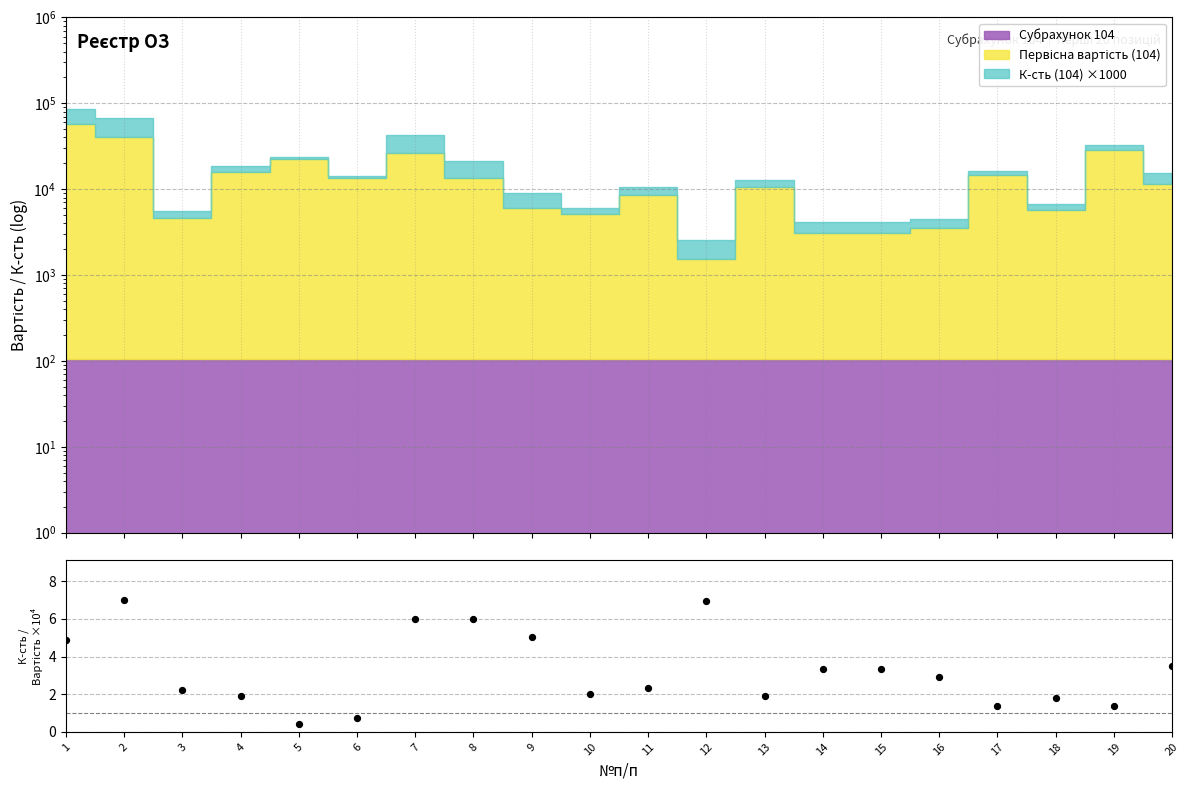

Between 6 and 5, which is larger?

6